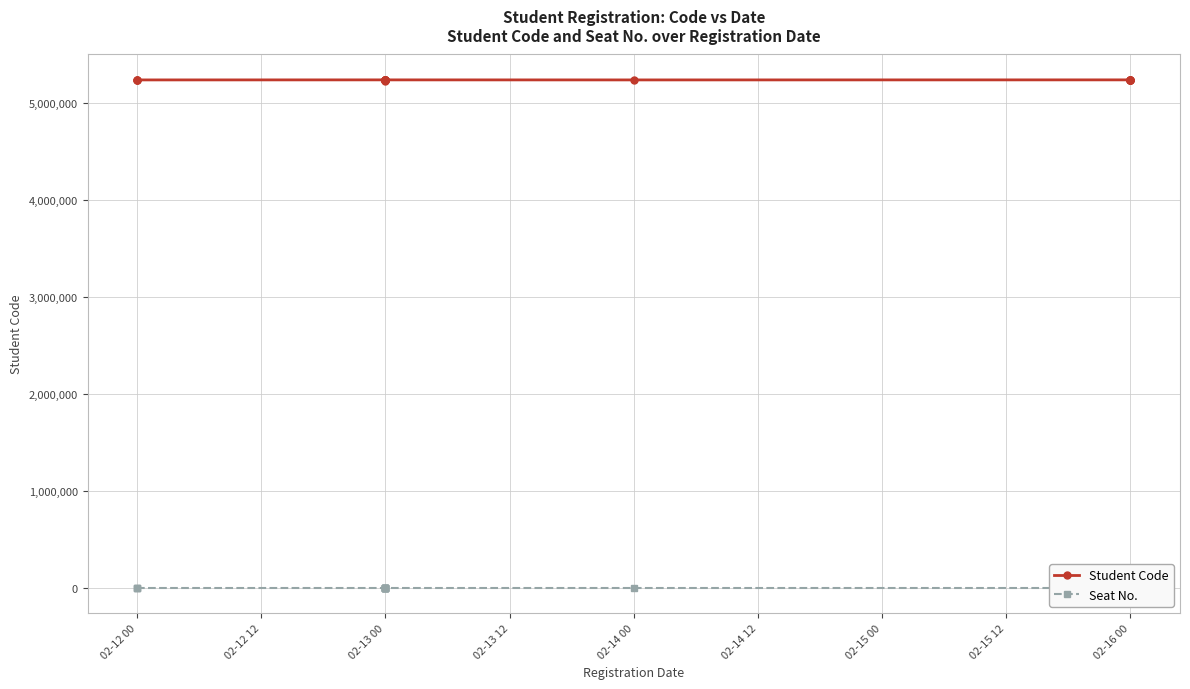

What position from the right is 13?

7